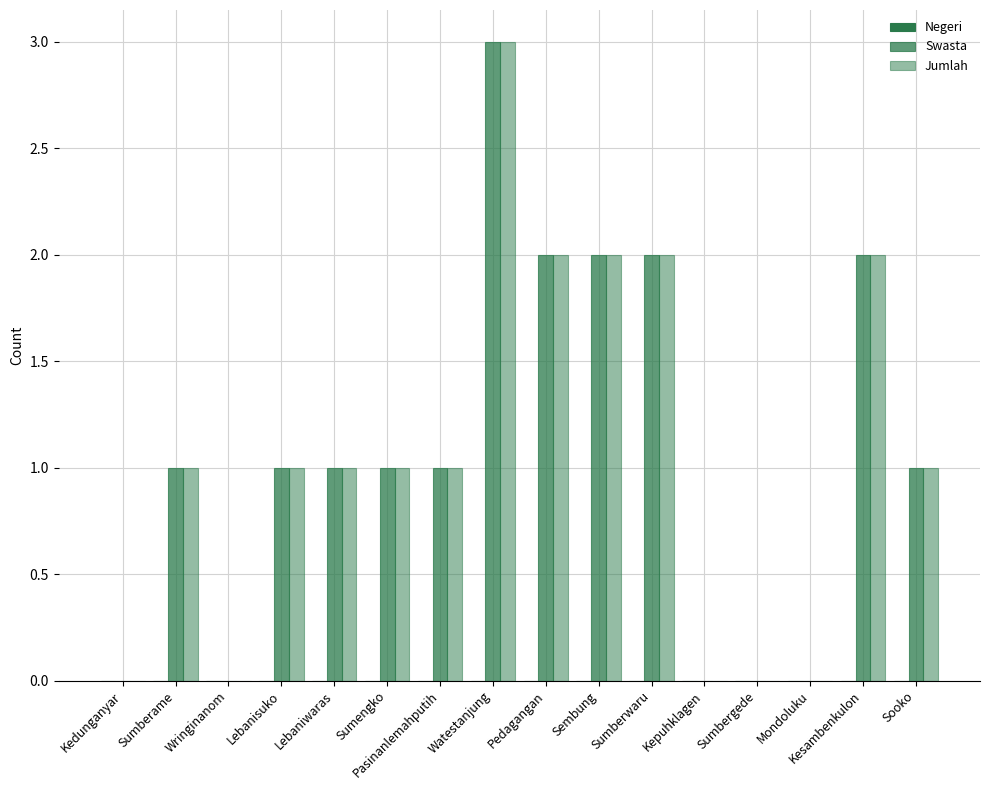

Which category has the lowest value across all series?

Kedunganyar